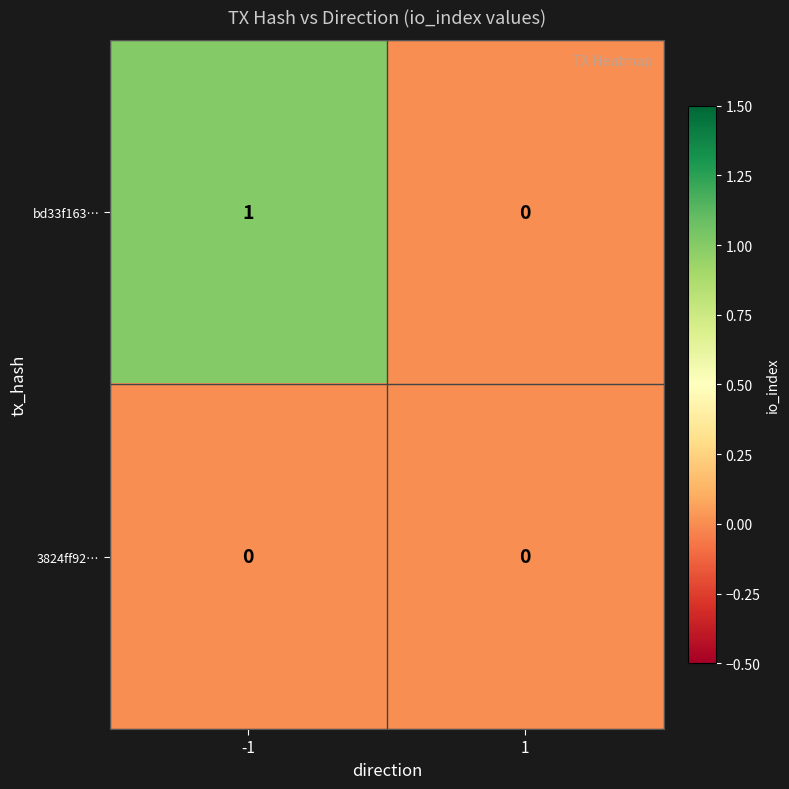

The value of 3824ff92… at 1 is 0. True or false?

True